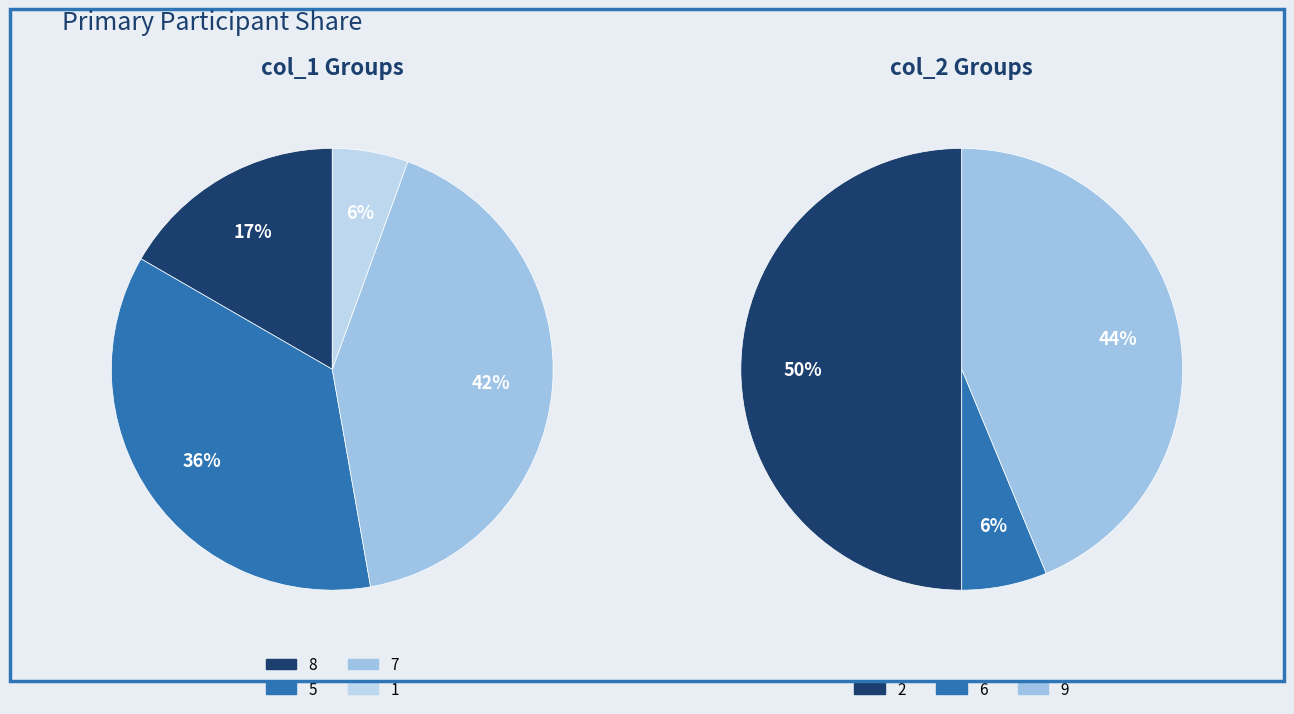

The 5 slice represents 1% of the pie. True or false?

False